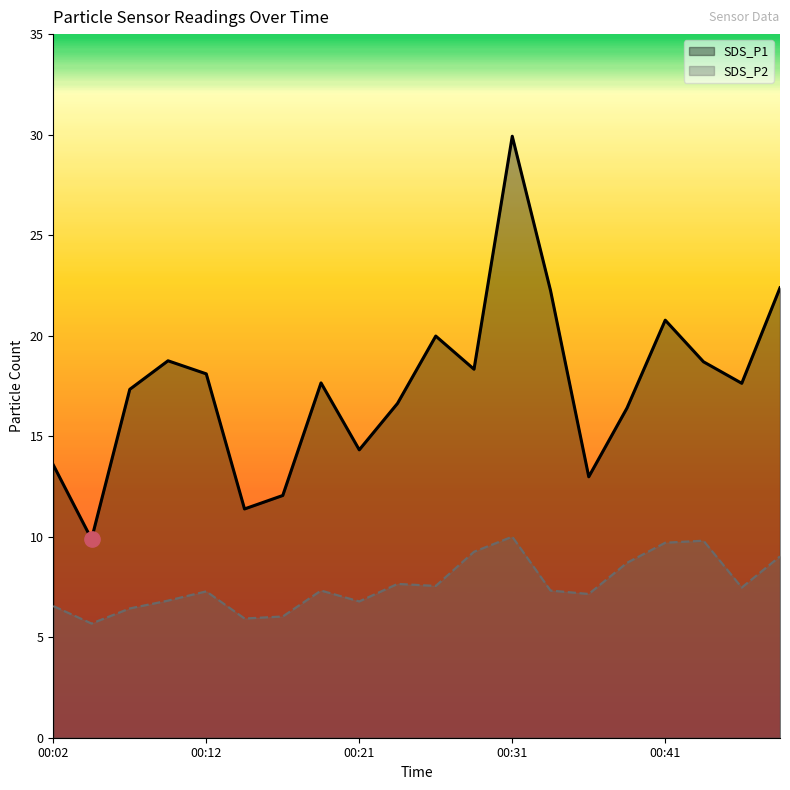

What is the maximum value for SDS_P2?

10.0